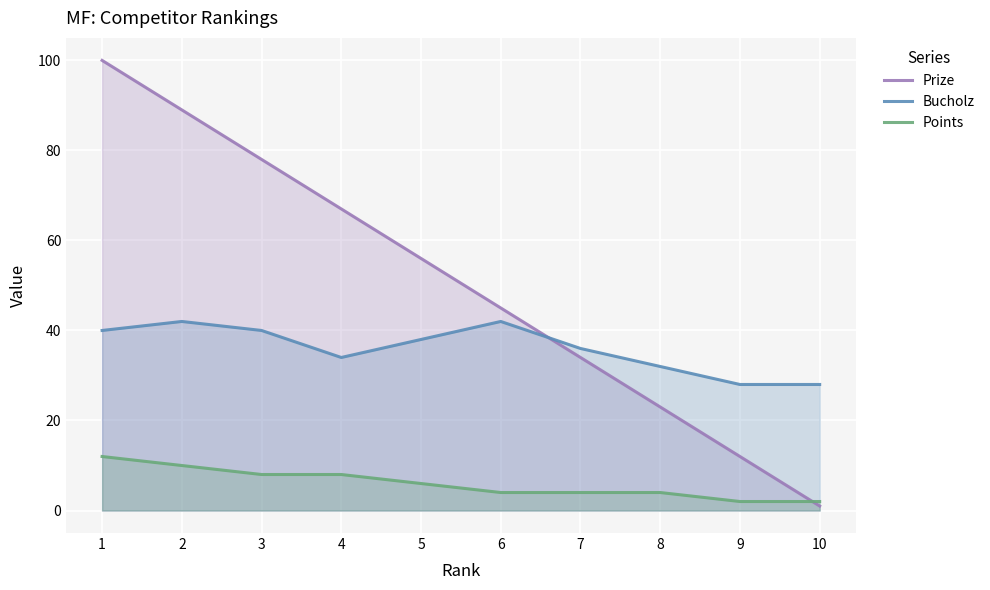

What is the average value of the Prize series?

50